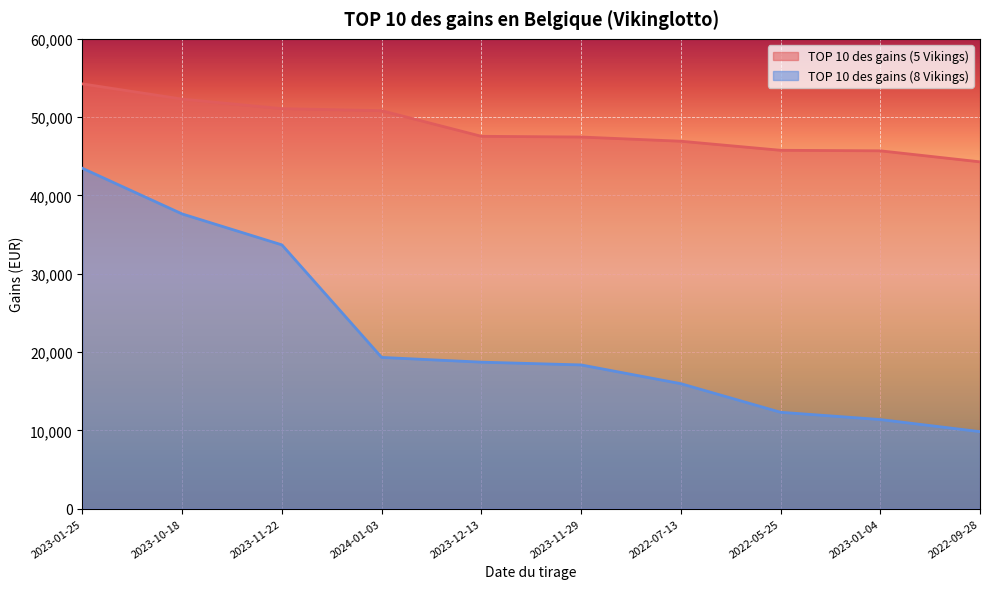

What are all the series names shown in the legend?

TOP 10 des gains (5 Vikings), TOP 10 des gains (8 Vikings)